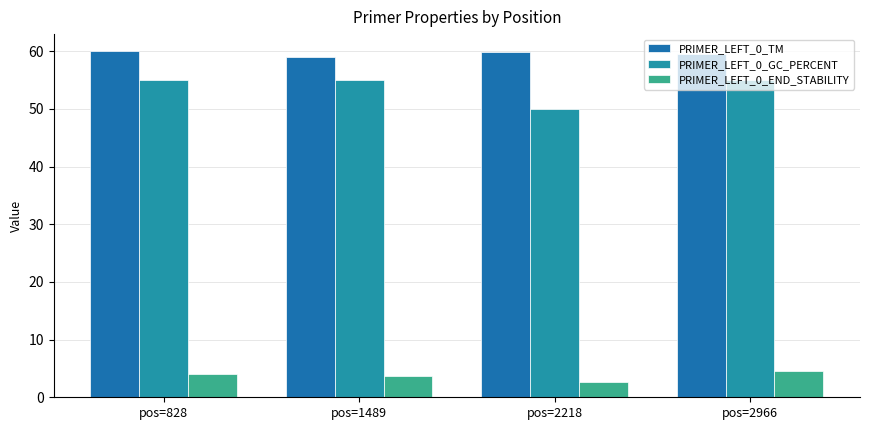

How many bars are there in total?

12